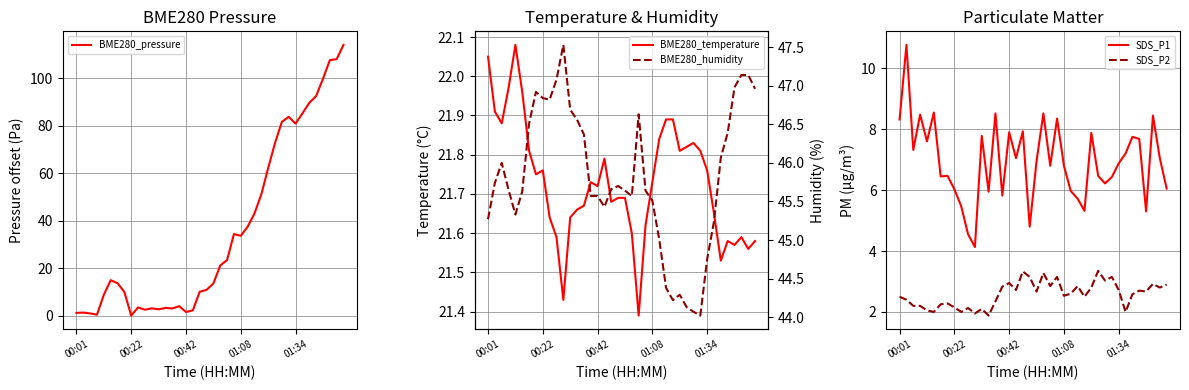

The value of SDS_P2 at 14 is 2.4. True or false?

True